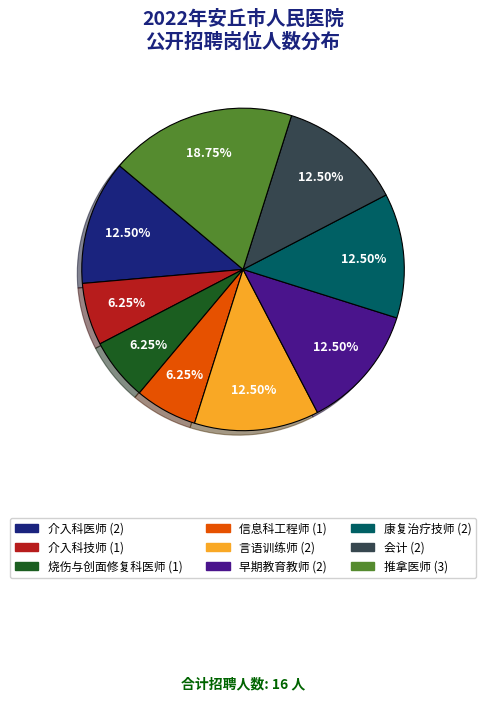

Is there any slice that represents more than half of the pie?

No